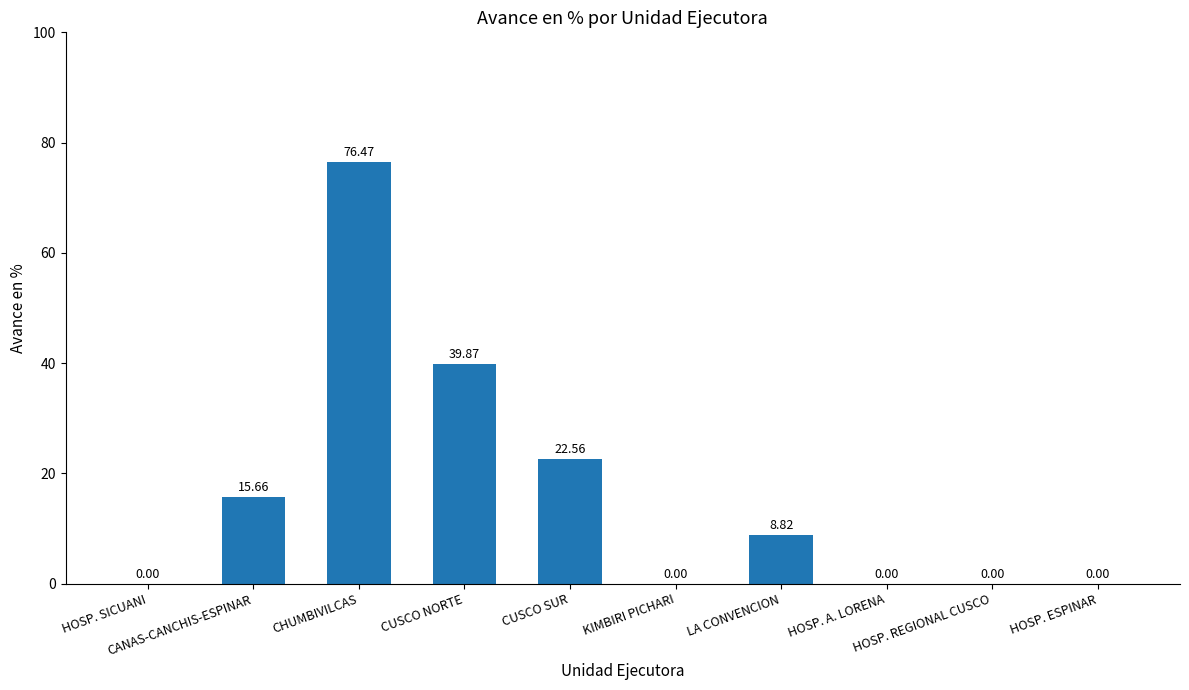

Reading left to right, extract all data points from this chart.

HOSP. SICUANI=0.0	CANAS-CANCHIS-ESPINAR=15.7	CHUMBIVILCAS=76.5	CUSCO NORTE=39.9	CUSCO SUR=22.6	KIMBIRI PICHARI=0.0	LA CONVENCION=8.8	HOSP. A. LORENA=0.0	HOSP. REGIONAL CUSCO=0.0	HOSP. ESPINAR=0.0